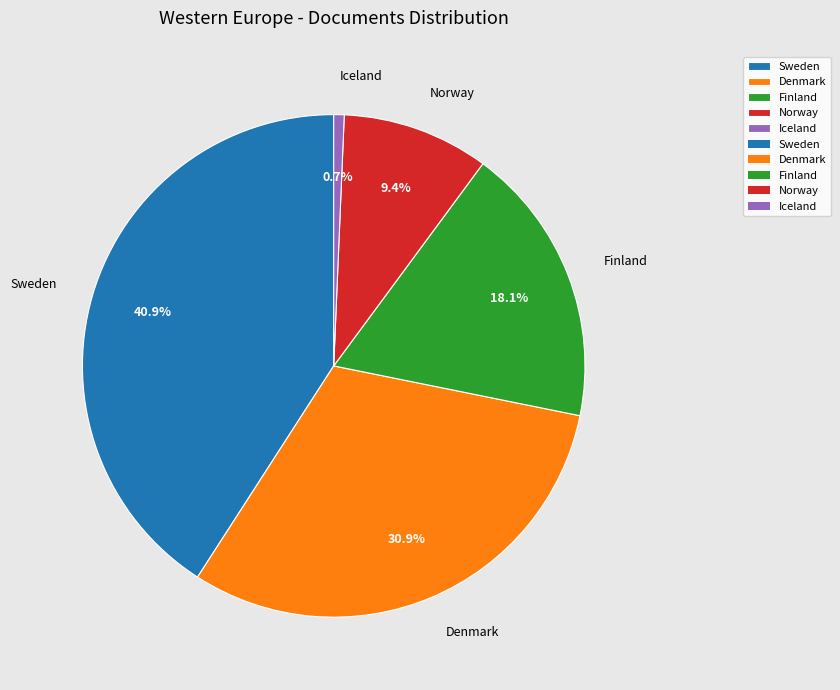

To the nearest percent, what is the average slice percentage?

20%